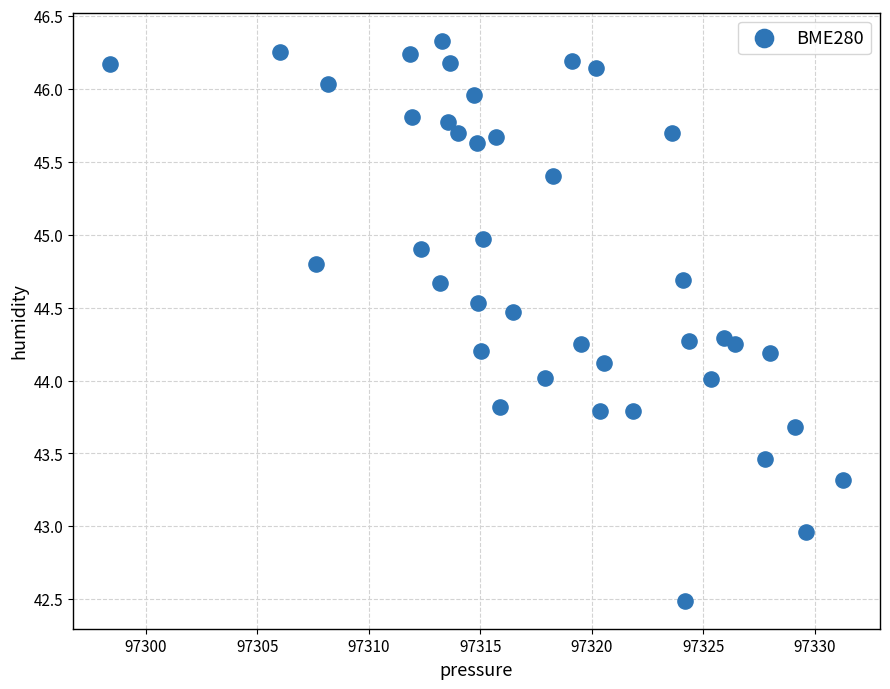

What is the range of Y values (max minus min)?

3.8